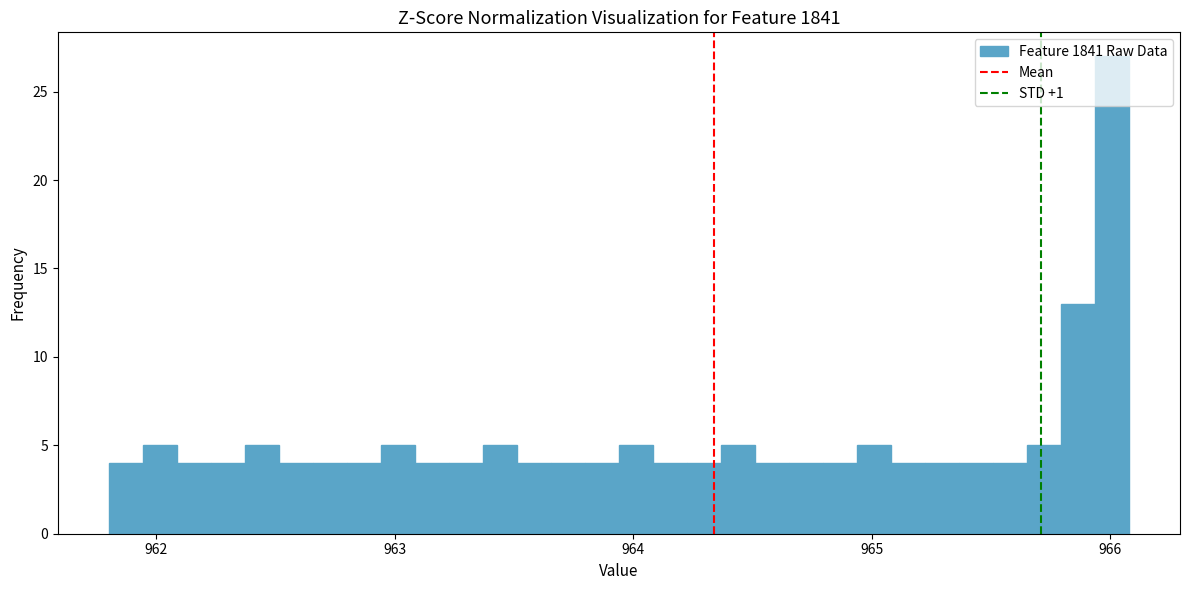

Read against the x-axis, roughly where is the centre of the tallest bar?

966.0